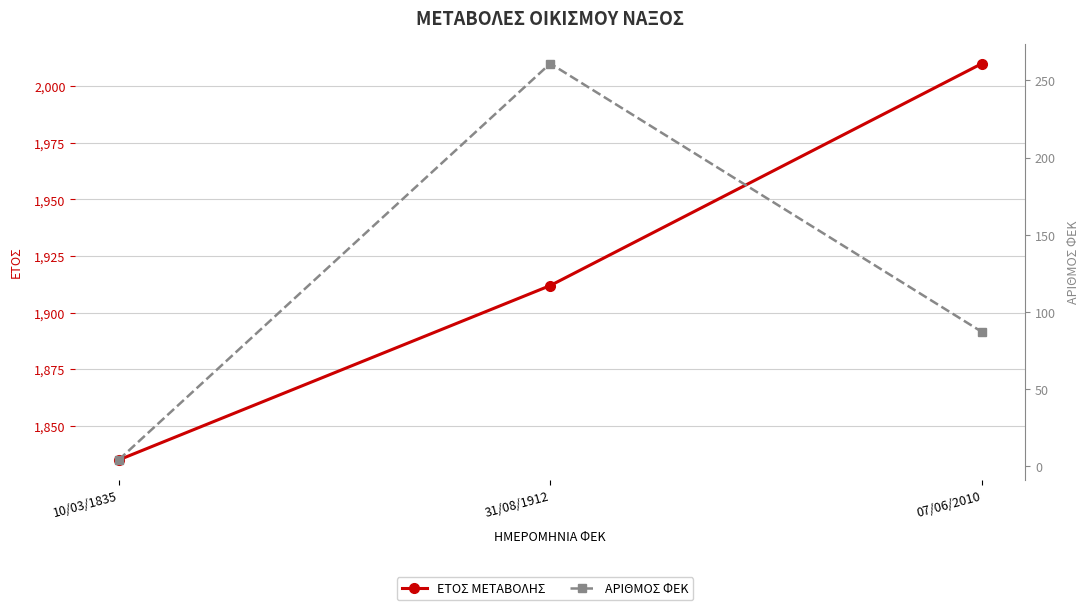

What position from the right is 10/03/1835?

3